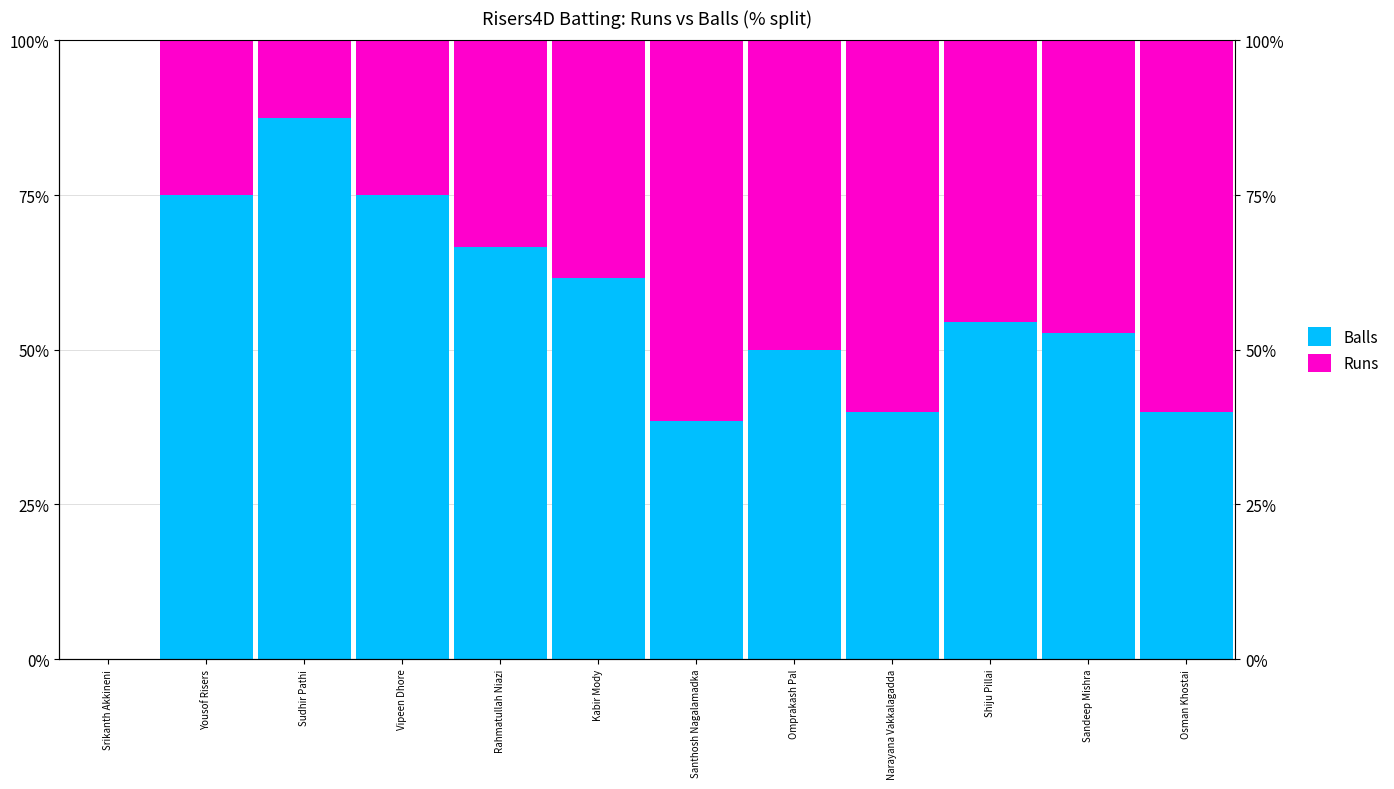

Which series has the largest total across all categories?

Balls